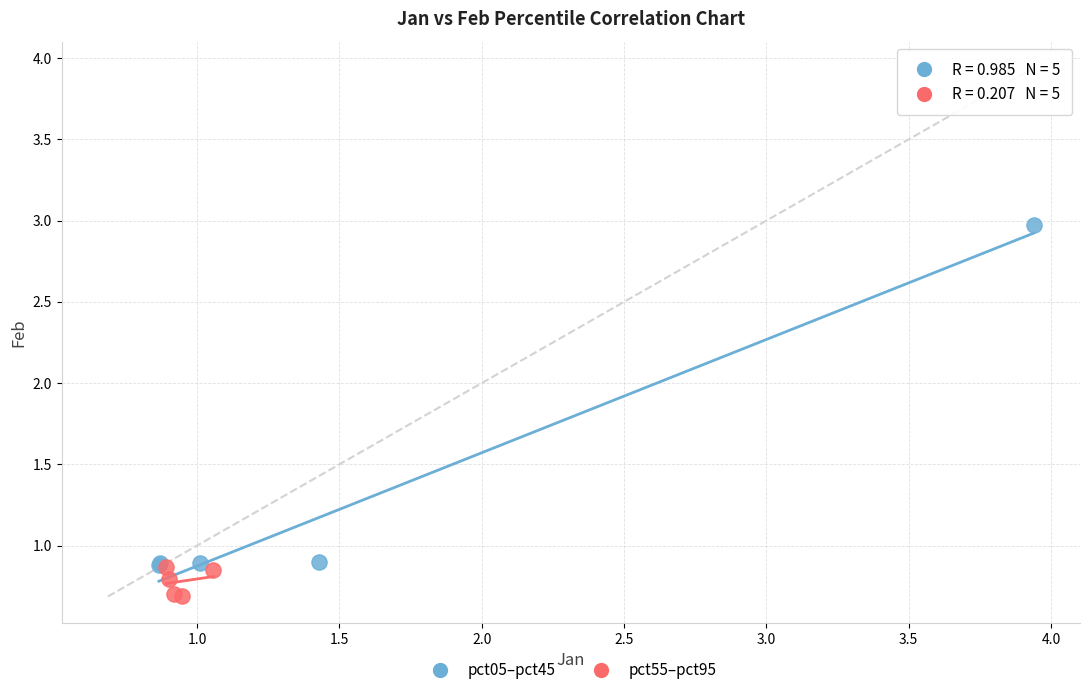

Which series reaches the maximum Y coordinate?

pct05–pct45